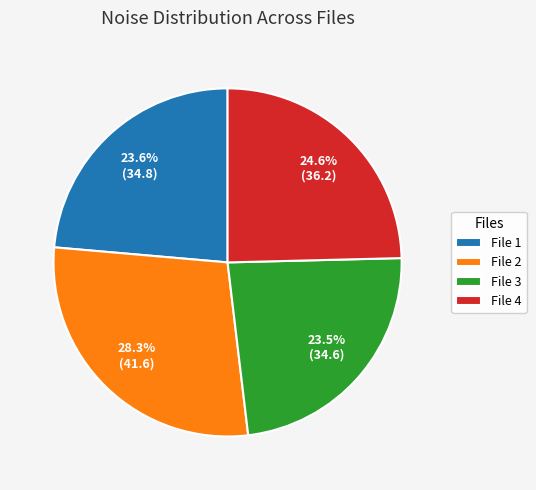

Do File 4 and File 1 together represent more than half of the pie?

No